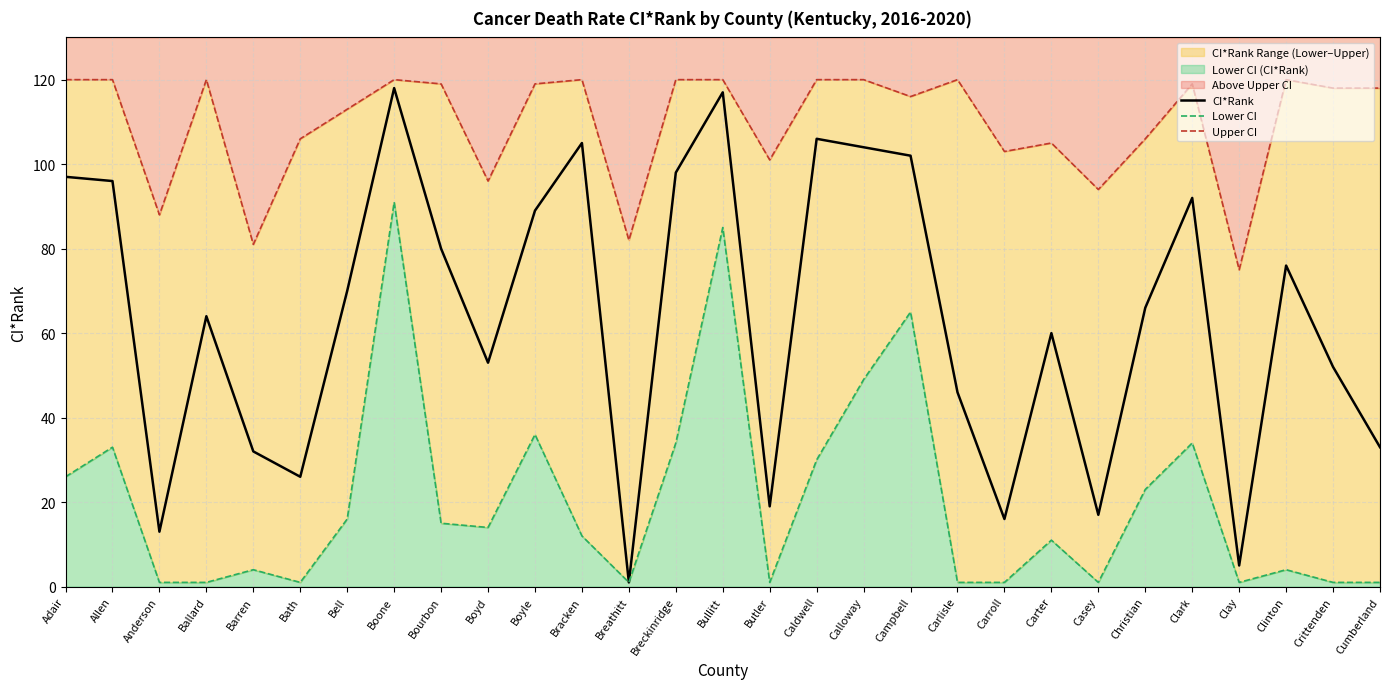

At which category does the chart reach its minimum across all series?

Breathitt